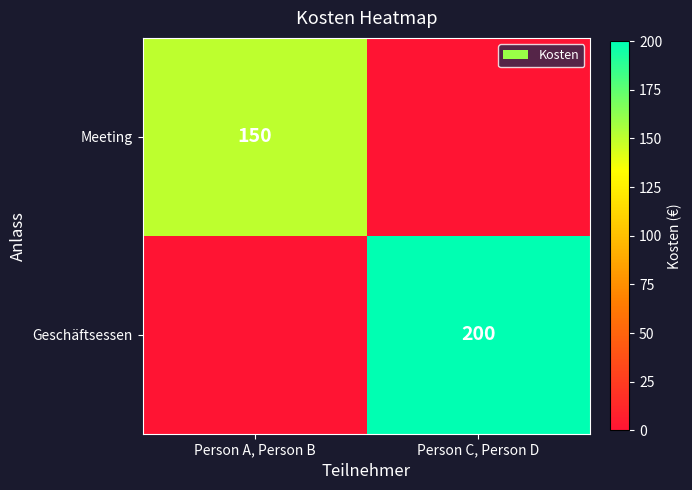

Is the value of Meeting at Person A, Person B greater than the value of Geschäftsessen at Person C, Person D?

No